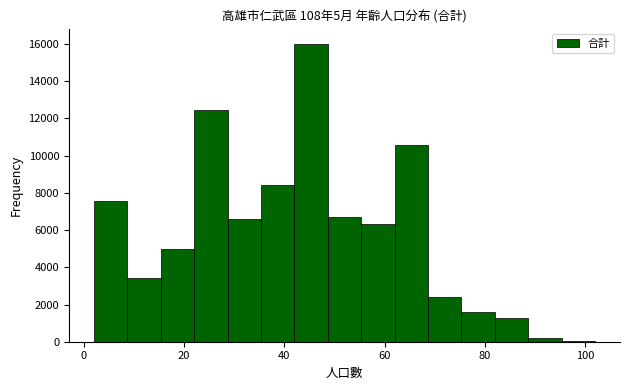

Around what value on the x-axis is the tallest bar? Give the approximate position of its centre, as read against the axis.

46